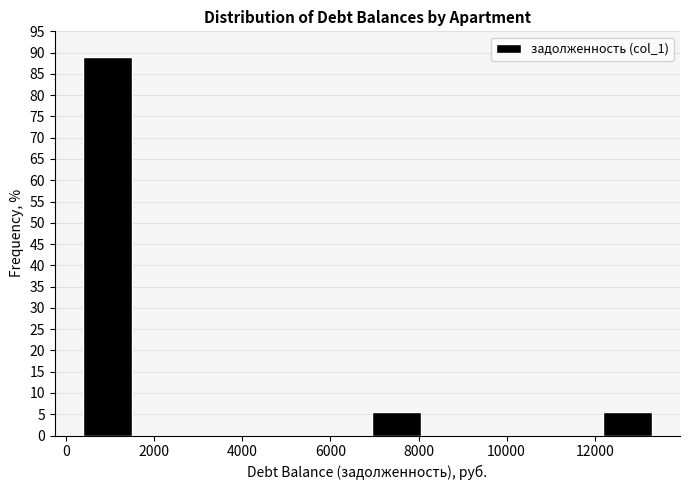

Reading left to right, transcribe this chart: for each bar, give the range it covers on the x-axis and its height. Neither the bar edges nor the heights are printed on the chart, so give them approximately, as read against the axes.

200 to 1600: 89.0
1600 to 3000: 0
3000 to 4200: 0
4200 to 5600: 0
5600 to 6800: 0
6800 to 8200: 5.5
8200 to 9400: 0
9400 to 10800: 0
10800 to 12000: 0
12000 to 13400: 5.5